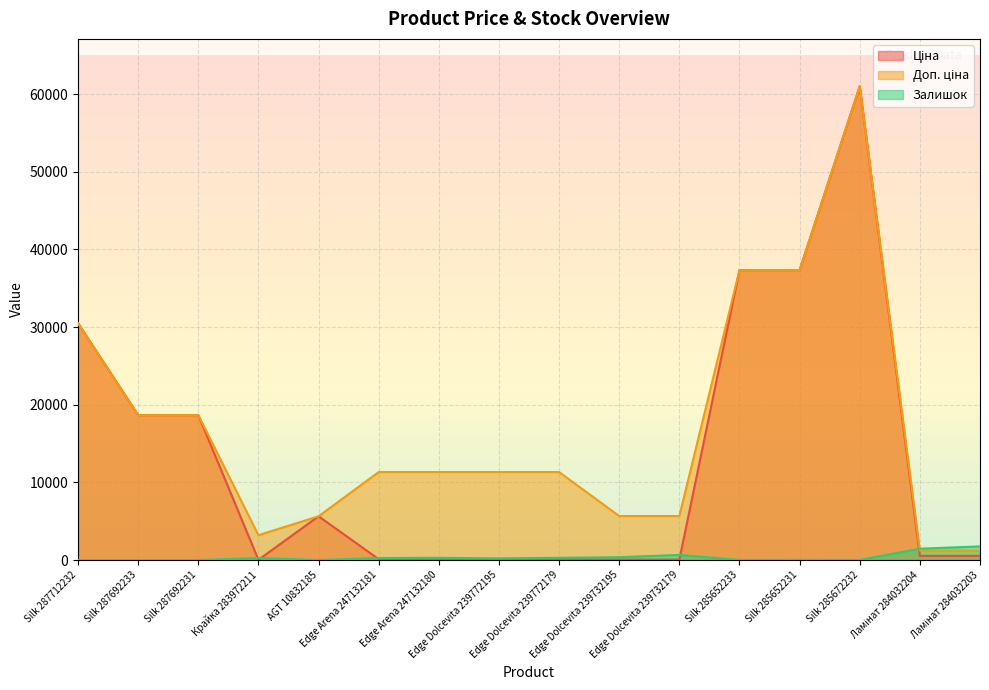

How many intersections are there between Доп. ціна and Залишок?

1